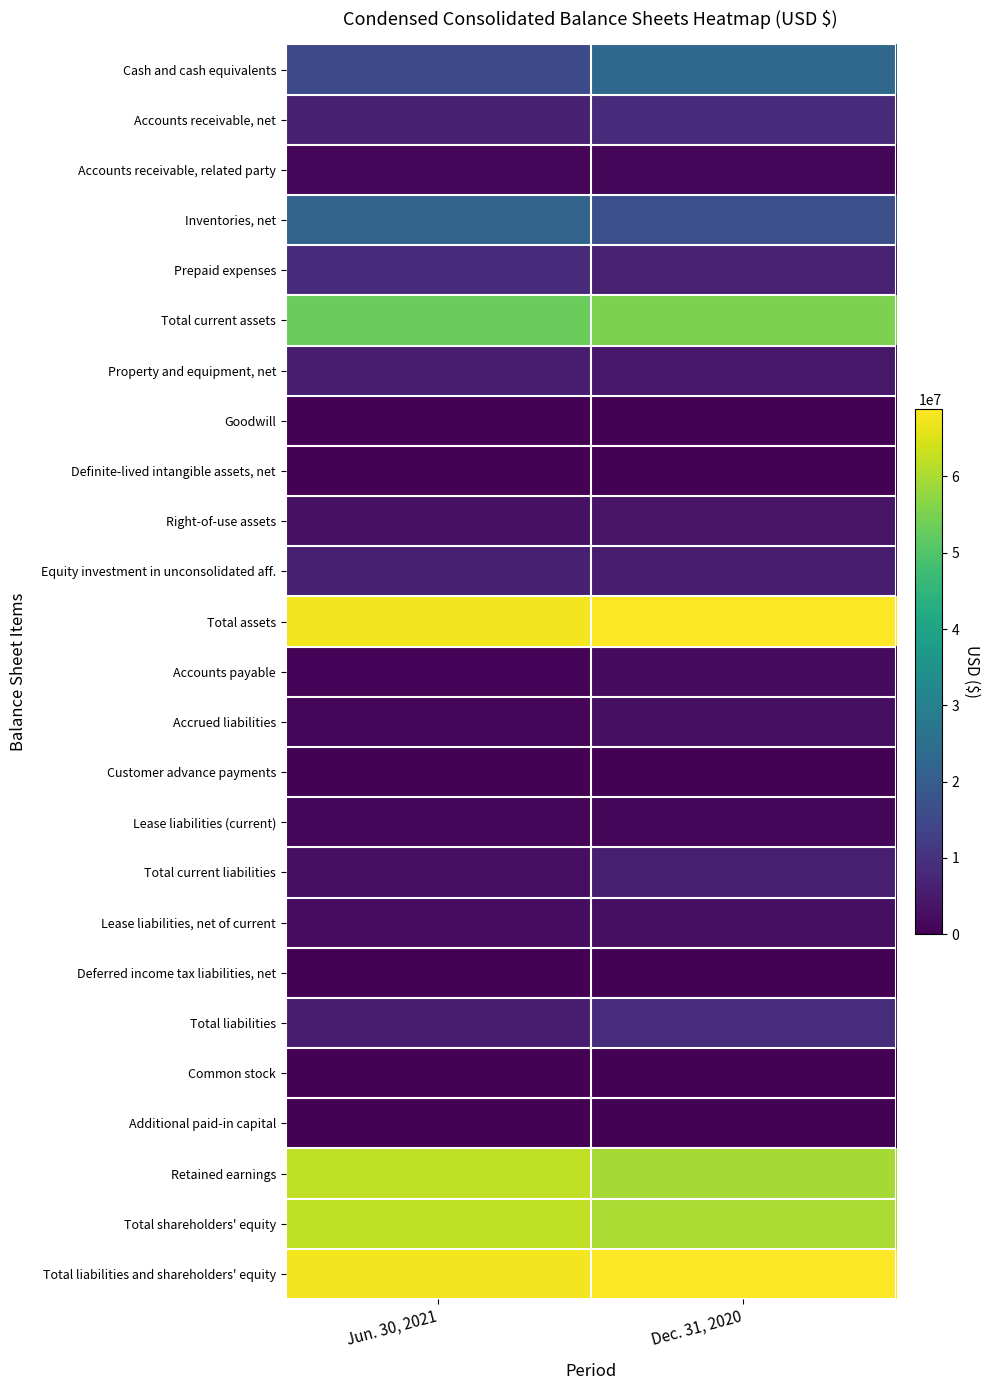

At Dec. 31, 2020, list the series in order from smallest to largest.

Definite-lived intangible assets, net, Goodwill, Common stock, Customer advance payments, Deferred income tax liabilities, net, Additional paid-in capital, Lease liabilities (current), Accounts receivable, related party, Accounts payable, Lease liabilities, net of current, Accrued liabilities, Right-of-use assets, Property and equipment, net, Equity investment in unconsolidated aff., Total current liabilities, Prepaid expenses, Accounts receivable, net, Total liabilities, Inventories, net, Cash and cash equivalents, Total current assets, Retained earnings, Total shareholders' equity, Total assets, Total liabilities and shareholders' equity